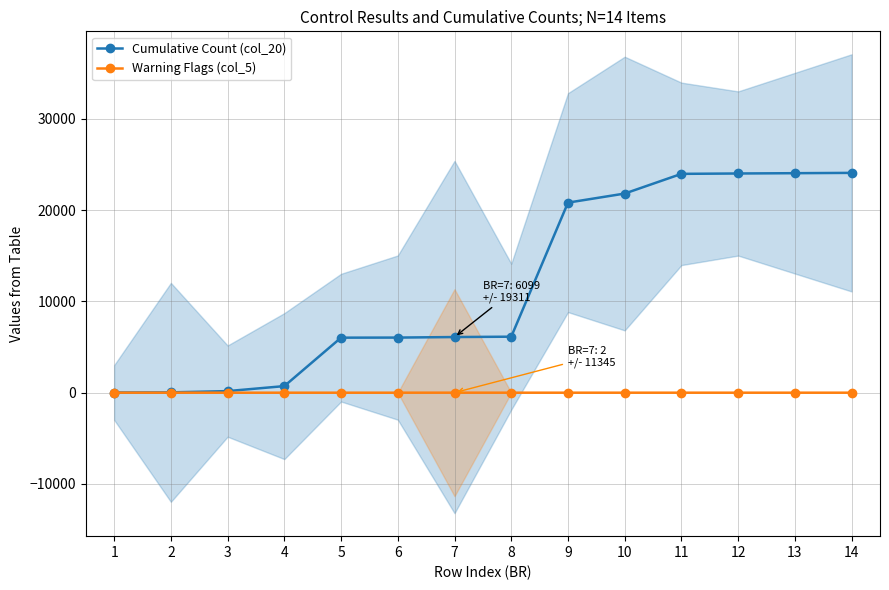

At which label does Cumulative Count (col_20) first exceed 6138?

9